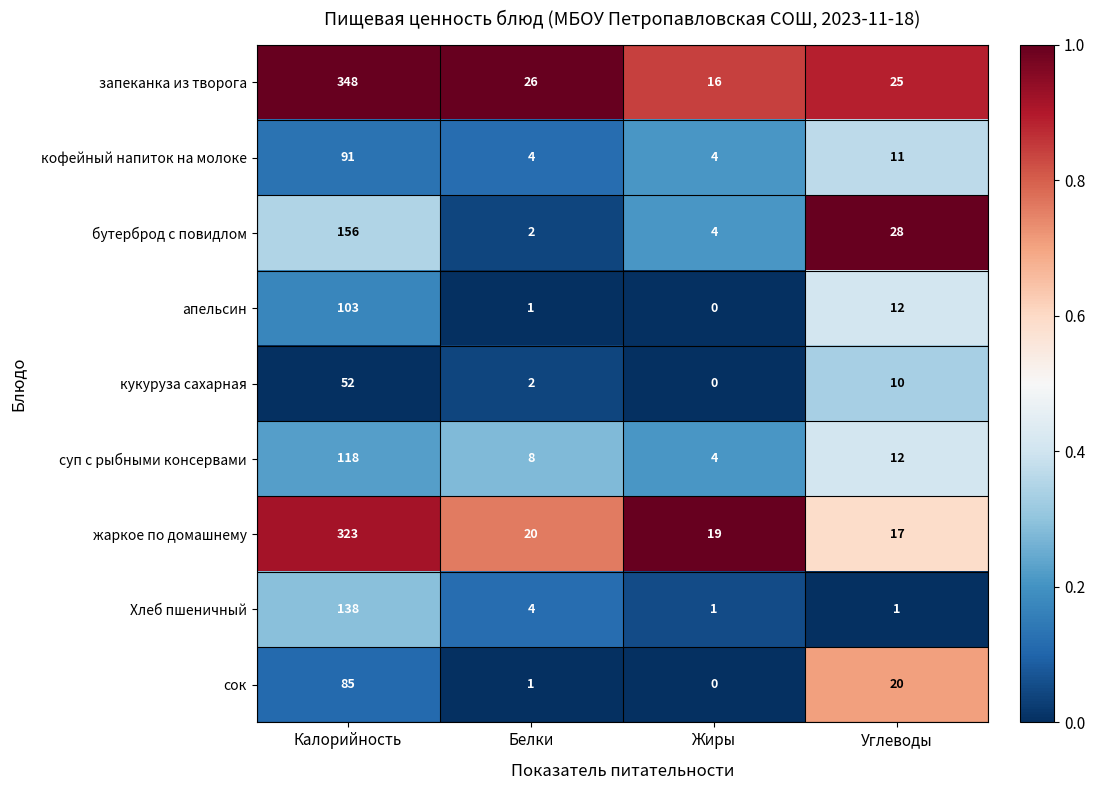

What is the maximum value shown in the chart?

348